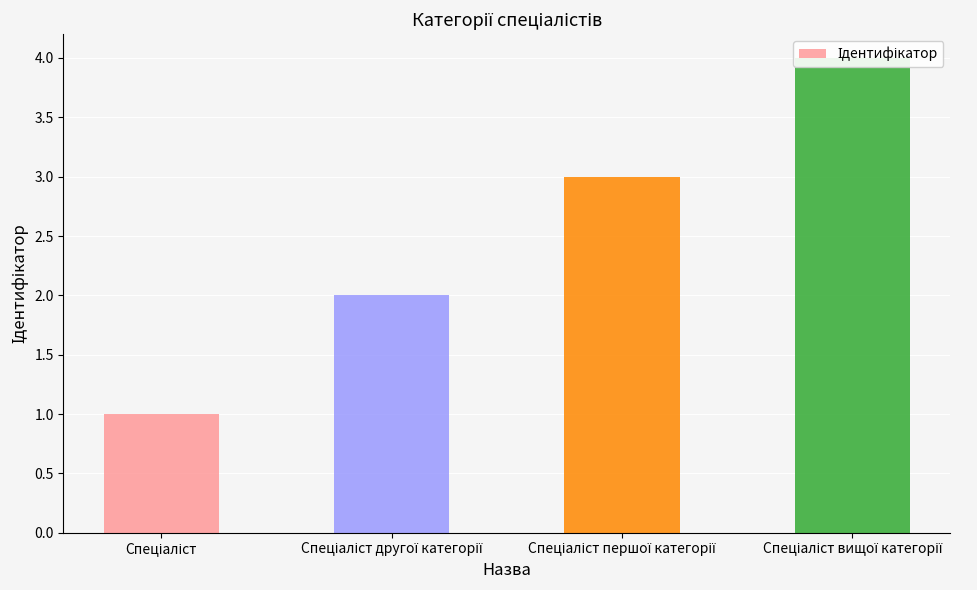

Count the values in the range 2 to 4.

3